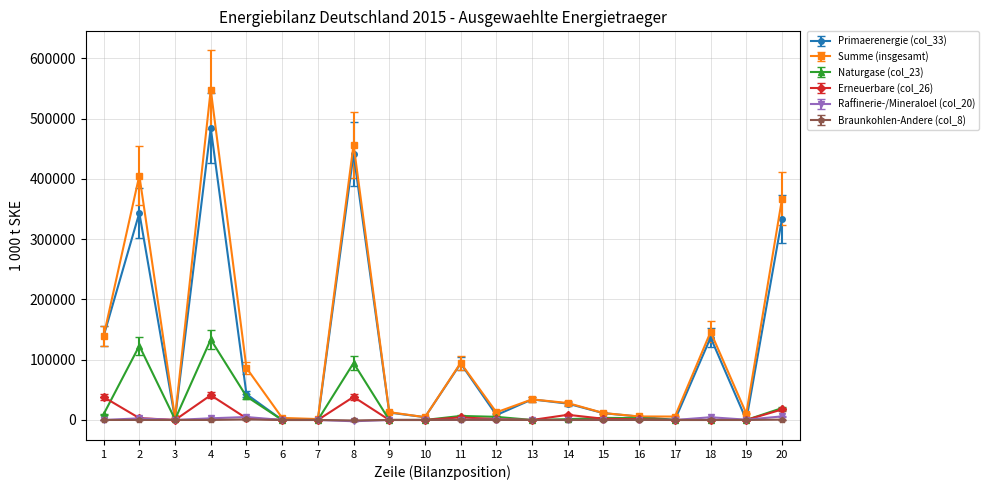

What is the value of the Braunkohlen-Andere (col_8) point at the 2nd from the left?

35.0